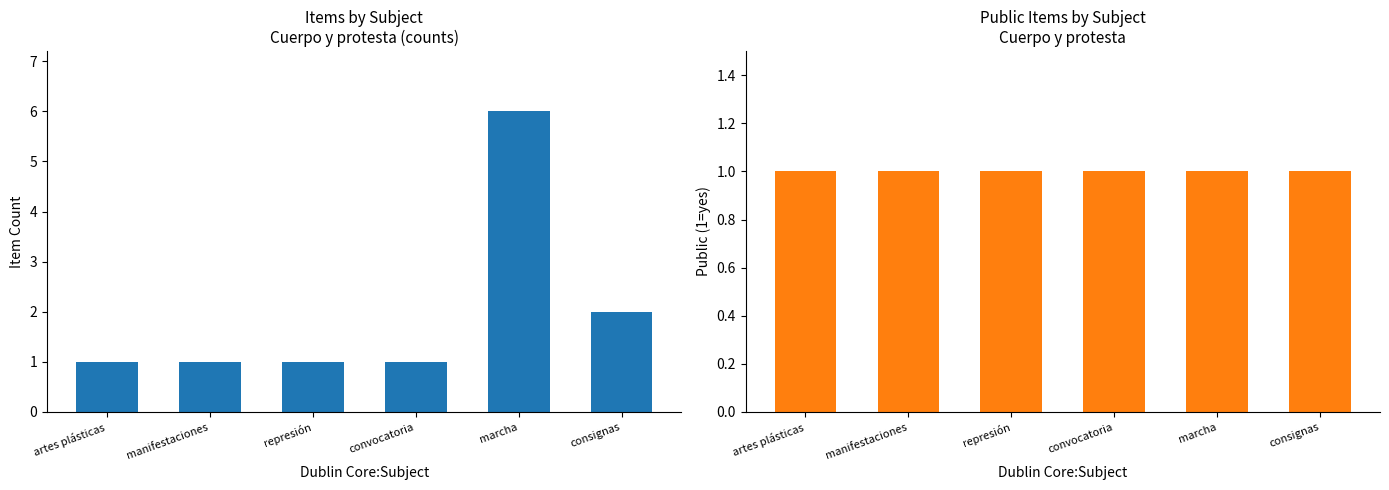

Which category has the highest value in the Public series?

artes plásticas